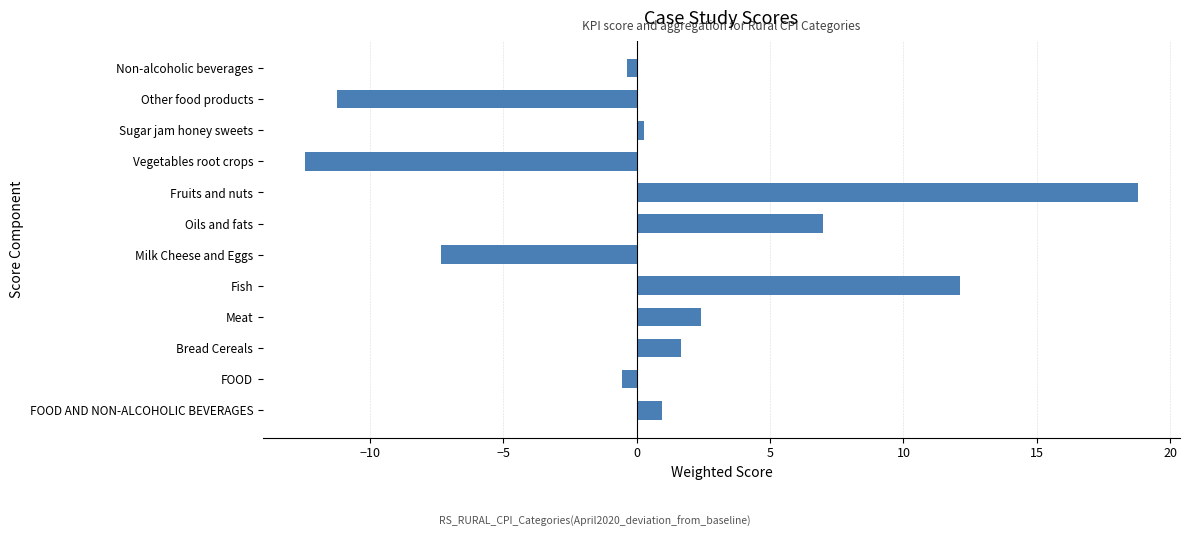

What is the greatest value displayed?

18.8